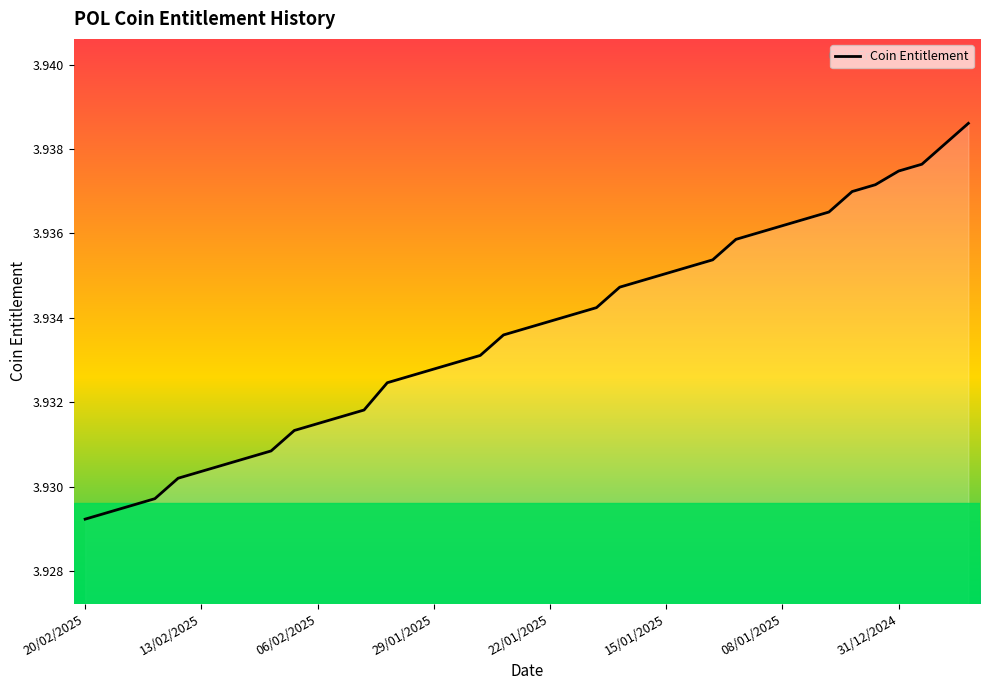

Reading right to left, transcribe all the data shown in this chart.

24/12/2024=3.9	27/12/2024=3.9	30/12/2024=3.9	31/12/2024=3.9	02/01/2025=3.9	03/01/2025=3.9	06/01/2025=3.9	07/01/2025=3.9	08/01/2025=3.9	09/01/2025=3.9	10/01/2025=3.9	13/01/2025=3.9	14/01/2025=3.9	15/01/2025=3.9	16/01/2025=3.9	17/01/2025=3.9	20/01/2025=3.9	21/01/2025=3.9	22/01/2025=3.9	23/01/2025=3.9	24/01/2025=3.9	27/01/2025=3.9	28/01/2025=3.9	29/01/2025=3.9	30/01/2025=3.9	31/01/2025=3.9	04/02/2025=3.9	05/02/2025=3.9	06/02/2025=3.9	07/02/2025=3.9	10/02/2025=3.9	11/02/2025=3.9	12/02/2025=3.9	13/02/2025=3.9	14/02/2025=3.9	17/02/2025=3.9	18/02/2025=3.9	19/02/2025=3.9	20/02/2025=3.9